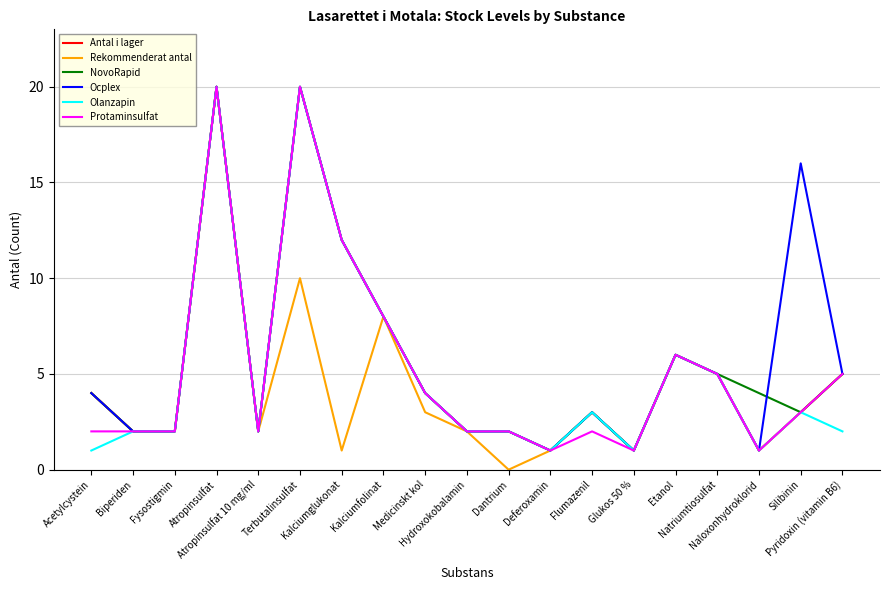

The value of NovoRapid at Natriumtiosulfat is 5. True or false?

True